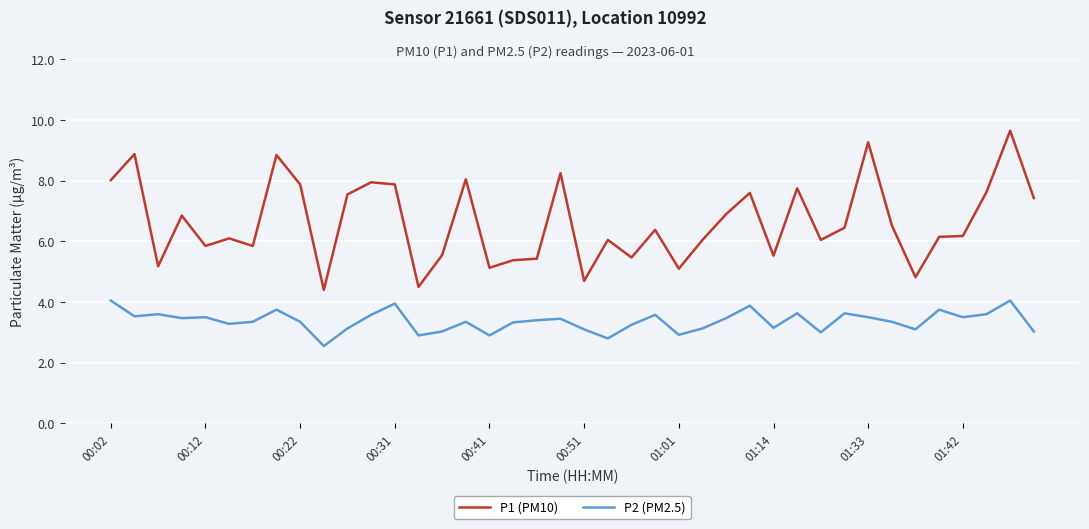

True or false: P2 (PM2.5) and P1 (PM10) intersect in this chart.

False